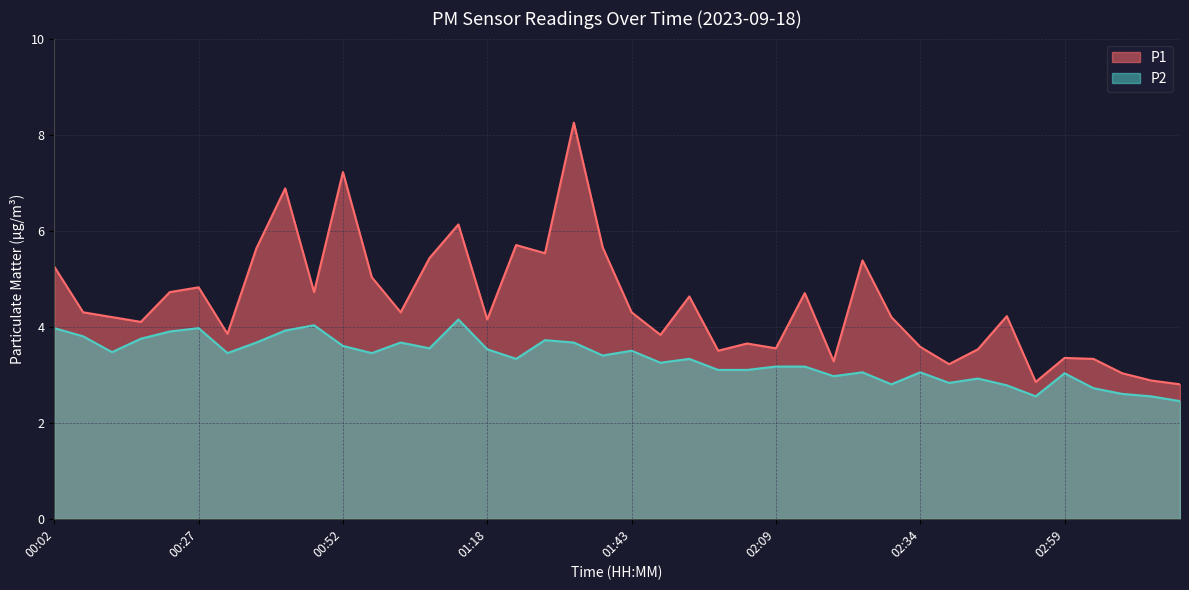

What is the label of the 37th point from the left?

03:04